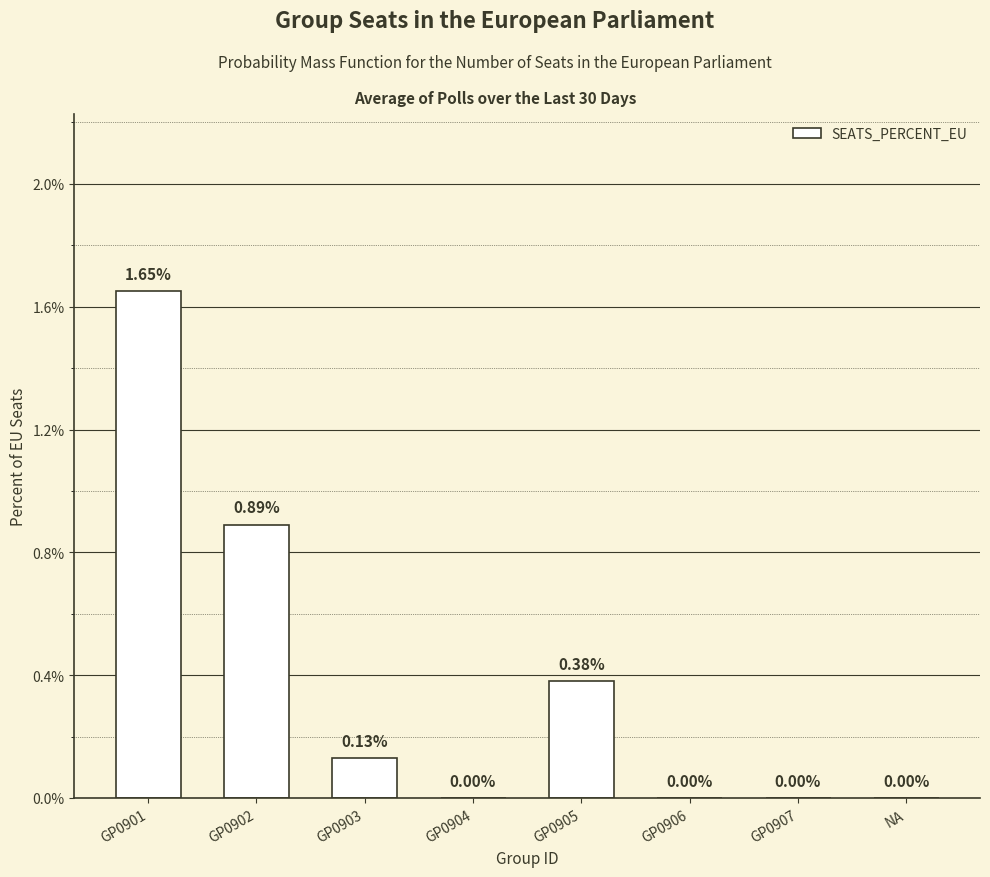

What is the change in value from GP0902 to GP0905?

-0.5